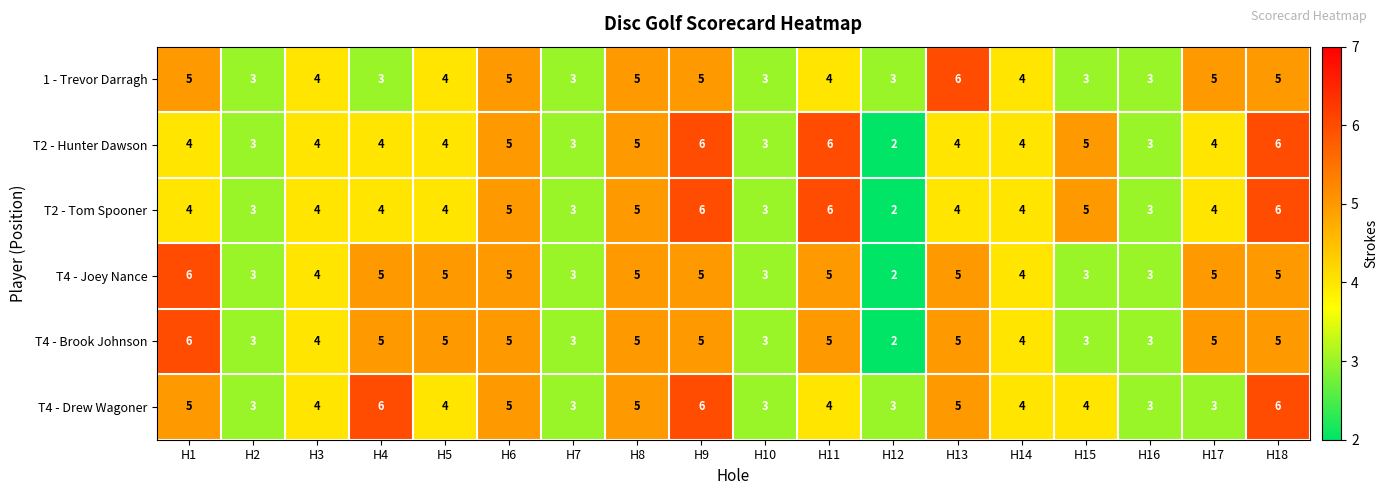

Is it true that T2 - Hunter Dawson equals 1 at H17?

False